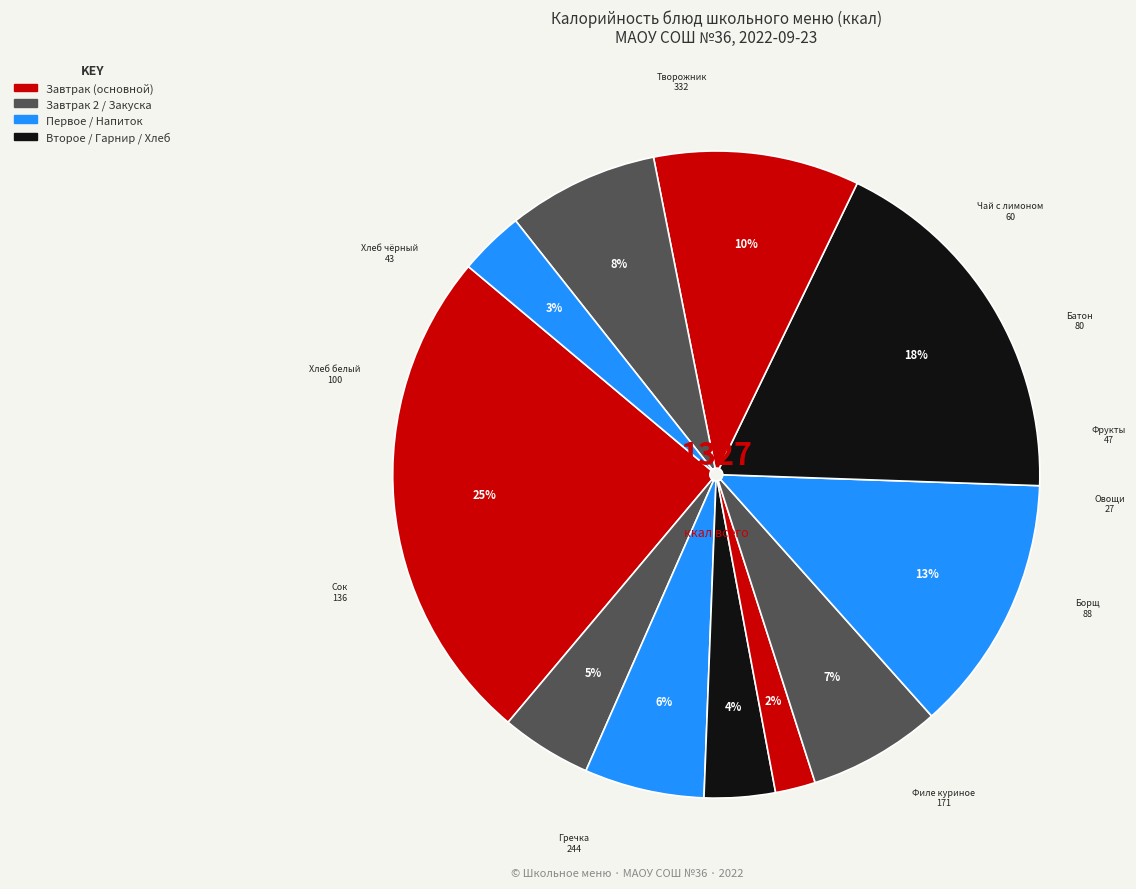

How many segments does this pie chart have?

11